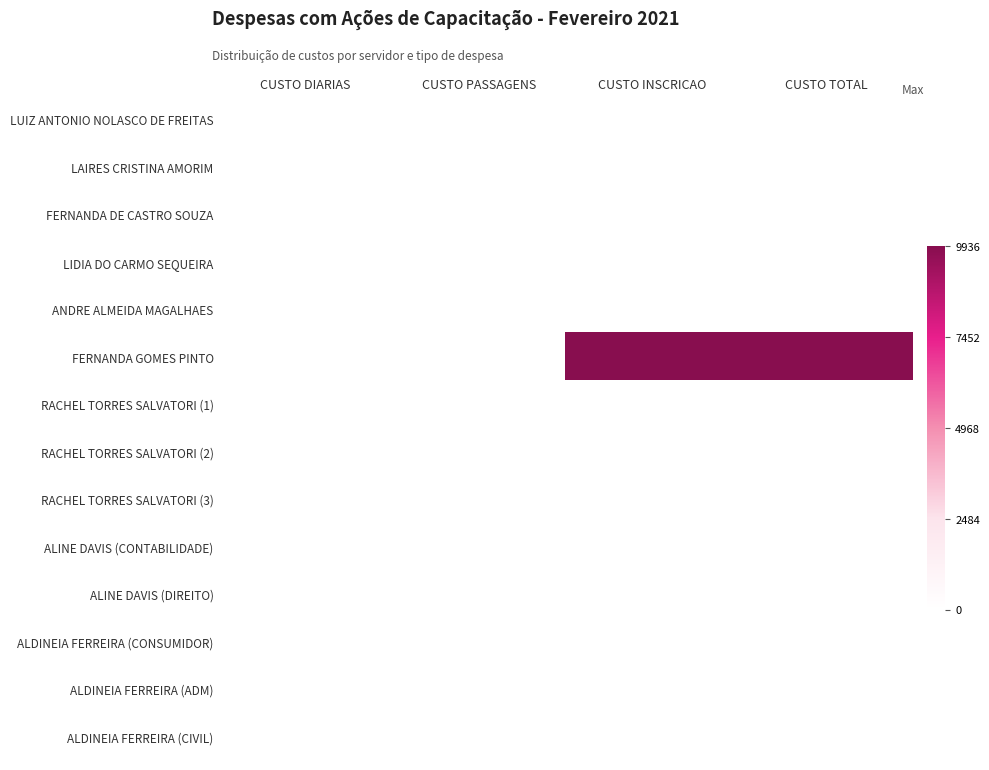

Which series has the widest spread of values?

FERNANDA GOMES PINTO